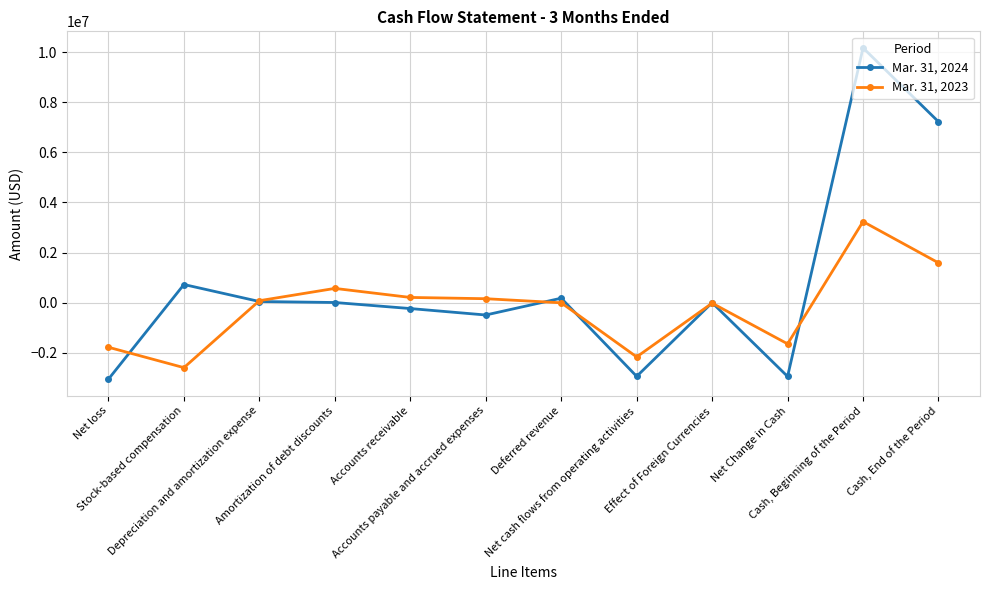

Which series has the largest total across all categories?

Mar. 31, 2024